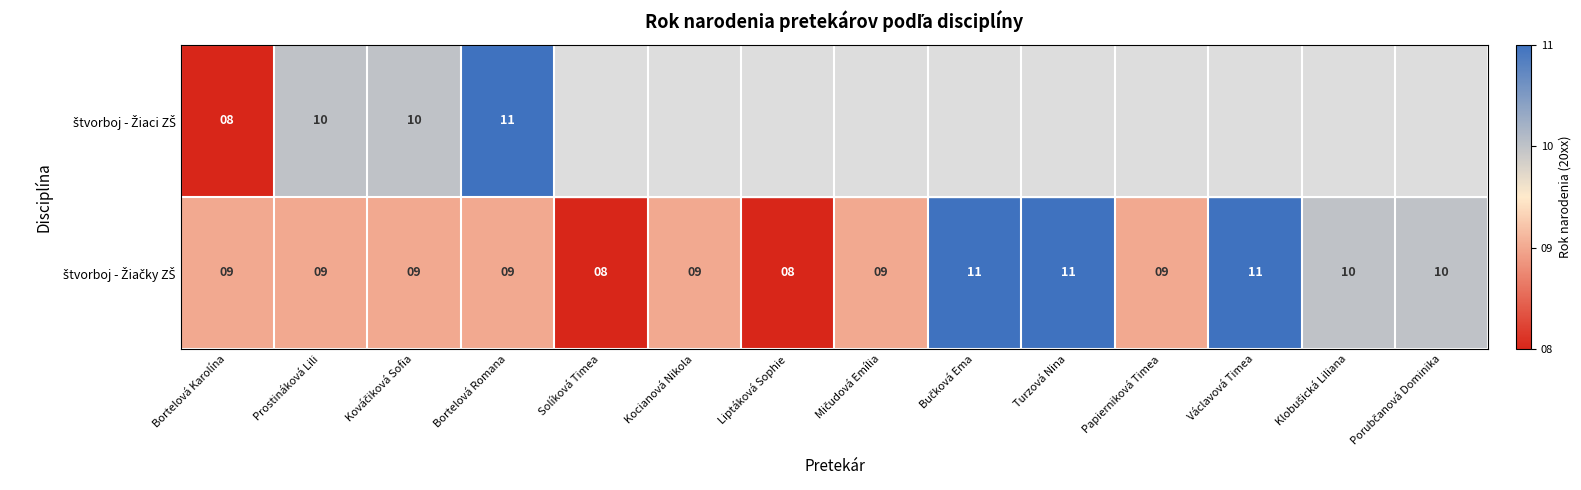

How many categories are shown in the chart?

14